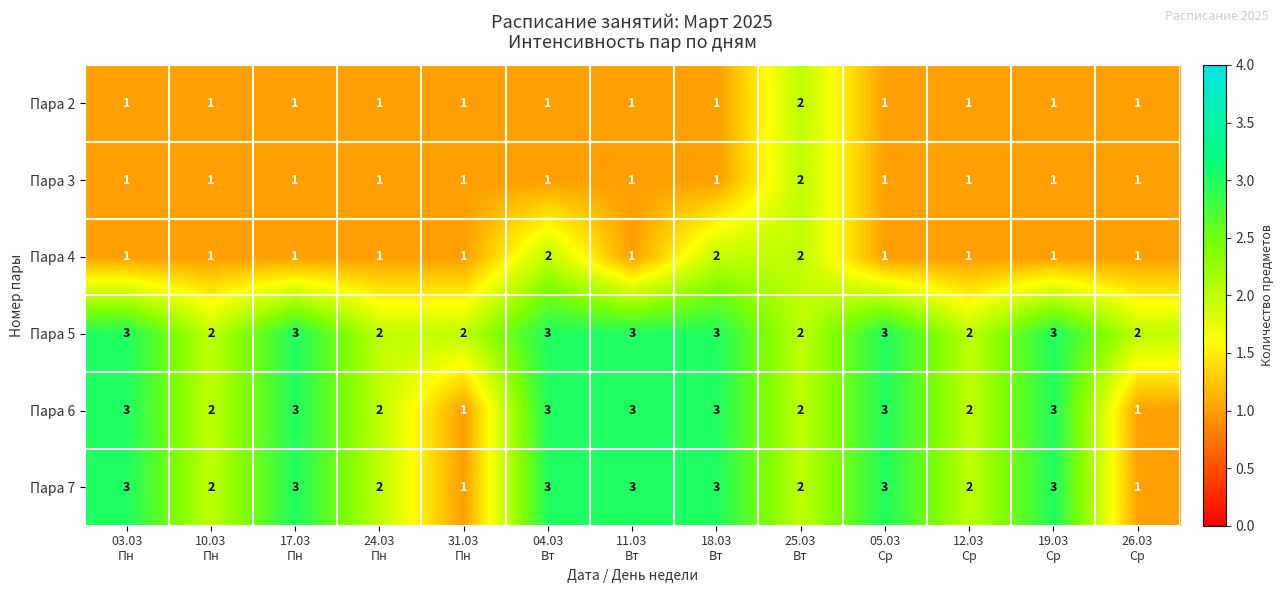

What is the sum of all Пара 7 values?

31